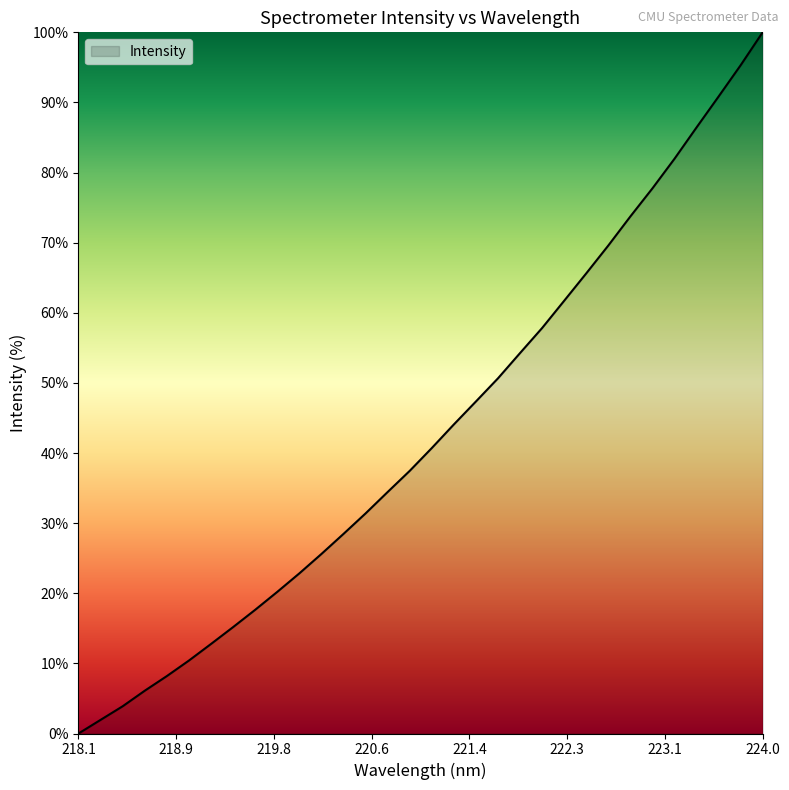

What is the maximum value shown in the chart?

100.0